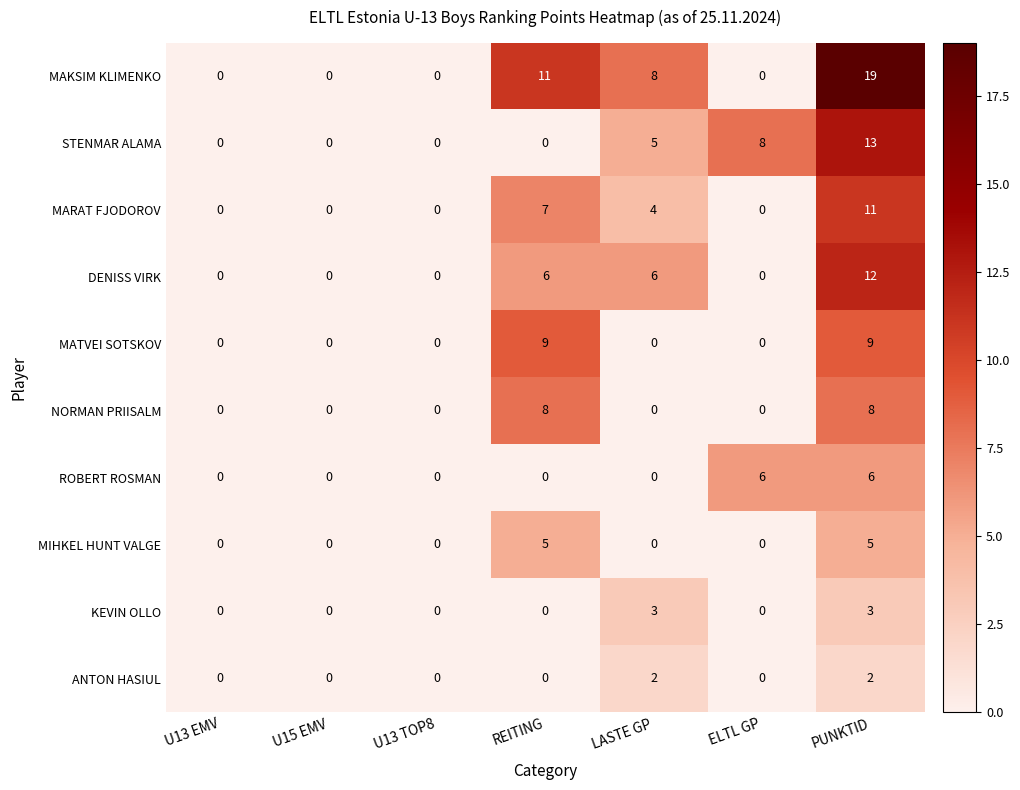

How many series are shown in this chart?

10